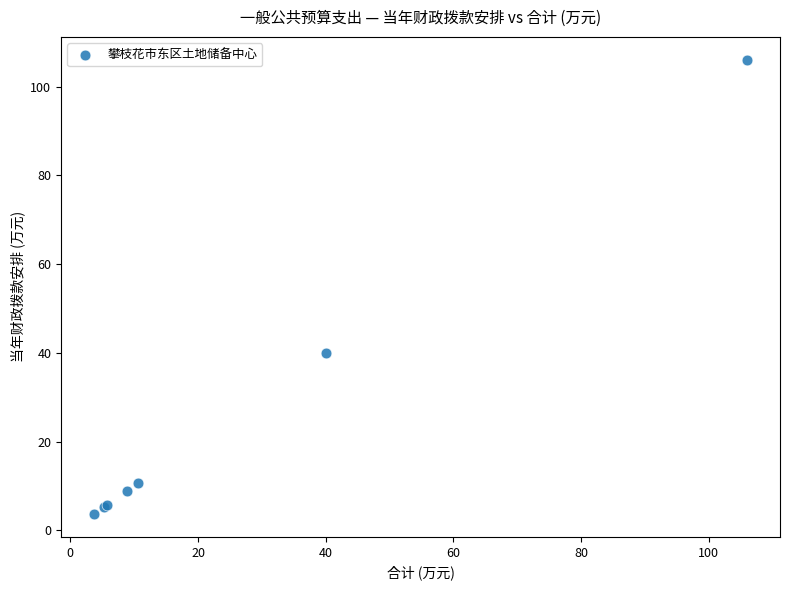

What Y value in the scatter plot is closest to 54?

40.0